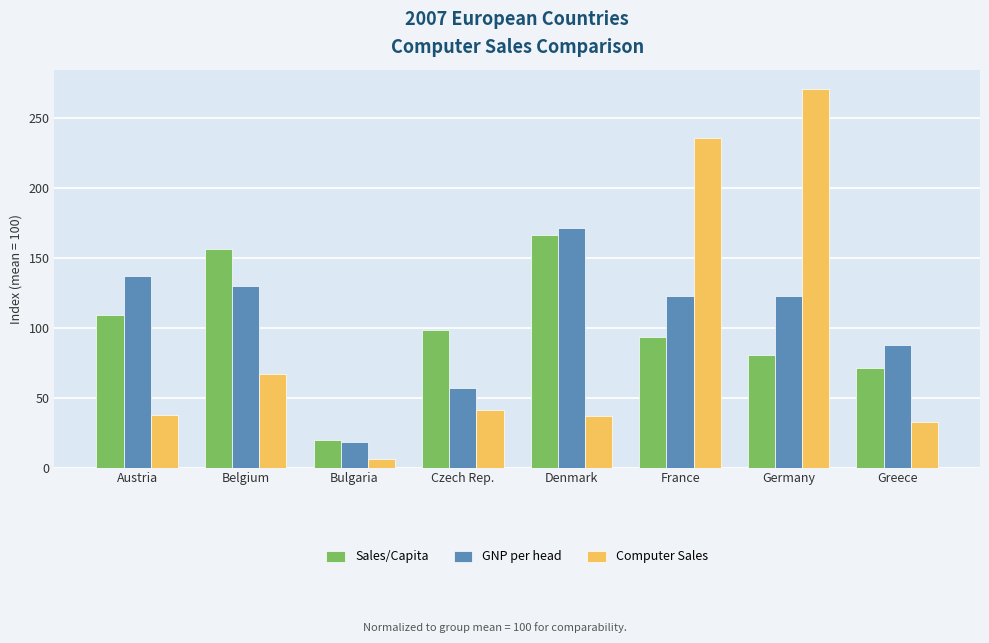

What is the lowest value of the Sales/Capita series?

19.8